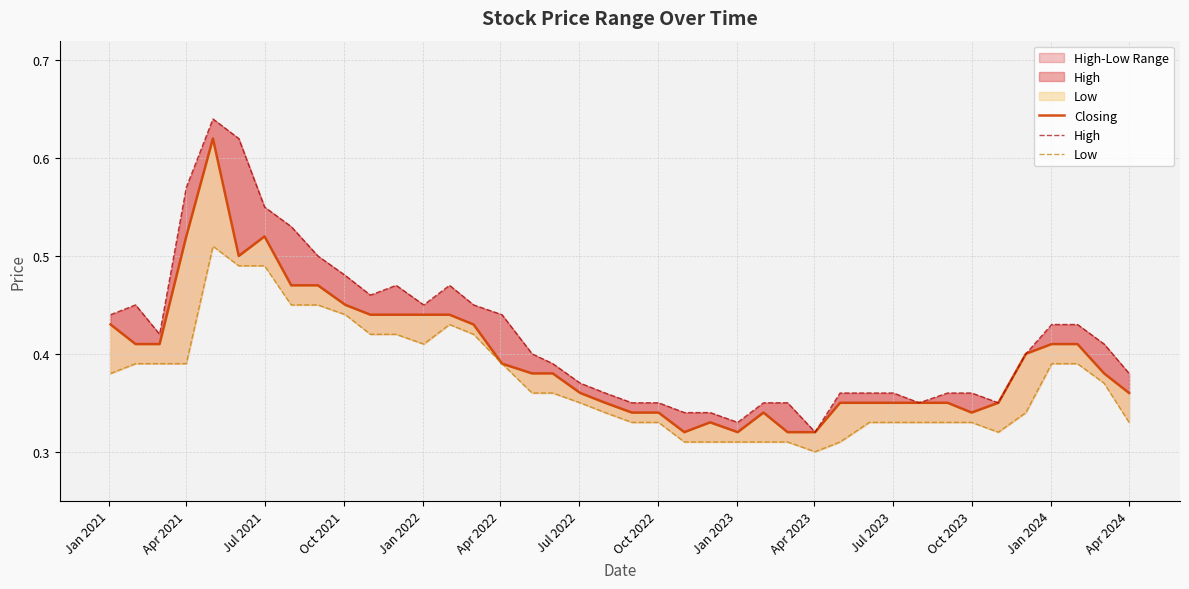

Reading left to right, what are all the values shown in this chart?

Closing: 0.4	0.4	0.4	0.5	0.6	0.5	0.5	0.5	0.5	0.5	0.4	0.4	0.4	0.4	0.4	0.4	0.4	0.4	0.4	0.3	0.3	0.3	0.3	0.3	0.3	0.3	0.3	0.3	0.3	0.3	0.3	0.3	0.3	0.3	0.3	0.4	0.4	0.4	0.4	0.4
High: 0.4	0.5	0.4	0.6	0.6	0.6	0.6	0.5	0.5	0.5	0.5	0.5	0.5	0.5	0.5	0.4	0.4	0.4	0.4	0.4	0.3	0.3	0.3	0.3	0.3	0.3	0.3	0.3	0.4	0.4	0.4	0.3	0.4	0.4	0.3	0.4	0.4	0.4	0.4	0.4
Low: 0.4	0.4	0.4	0.4	0.5	0.5	0.5	0.5	0.5	0.4	0.4	0.4	0.4	0.4	0.4	0.4	0.4	0.4	0.3	0.3	0.3	0.3	0.3	0.3	0.3	0.3	0.3	0.3	0.3	0.3	0.3	0.3	0.3	0.3	0.3	0.3	0.4	0.4	0.4	0.3